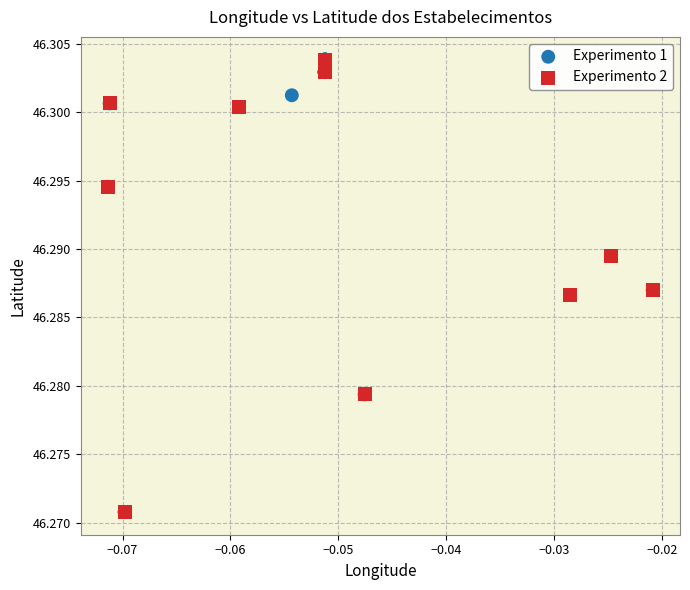

What are all the series names shown in the legend?

Experimento 1, Experimento 2